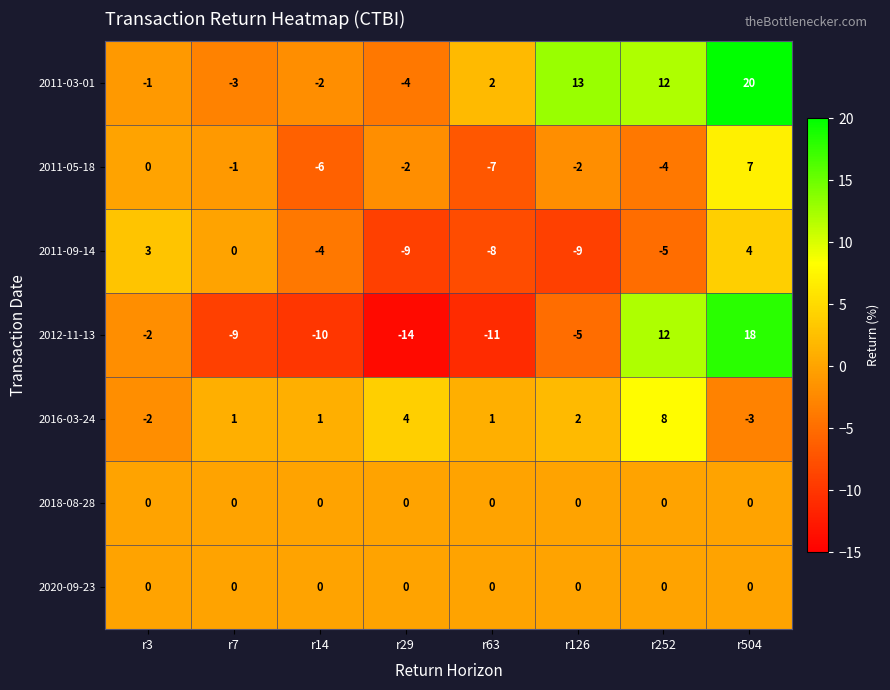

What is the difference between the highest and lowest values at r63?

13